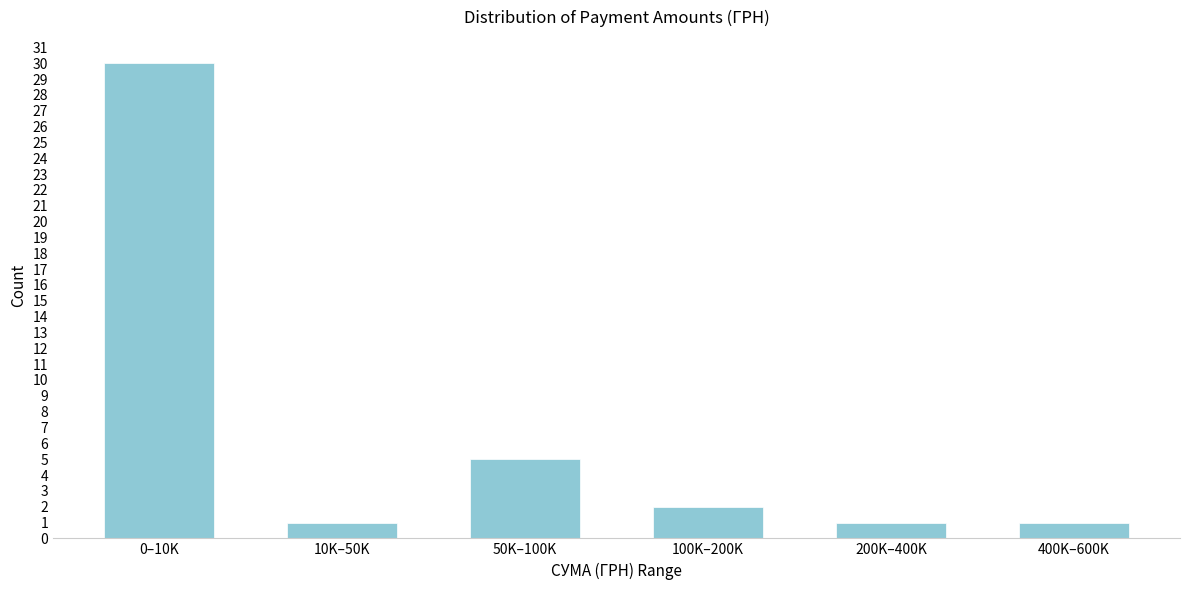

Reading left to right, transcribe all the data shown in this chart.

0–10K=30	10K–50K=1	50K–100K=5	100K–200K=2	200K–400K=1	400K–600K=1